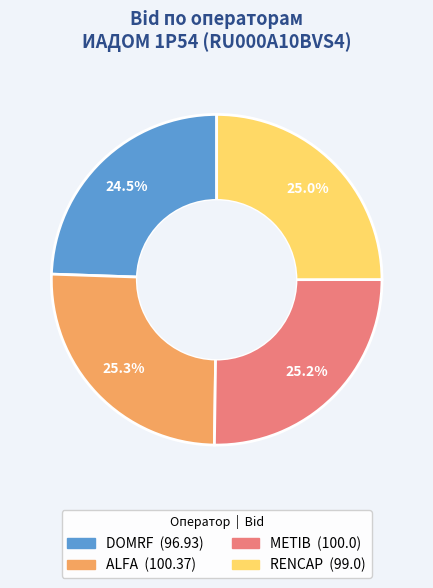

Approximately how many times larger is the value at METIB compared to RENCAP?

1.0